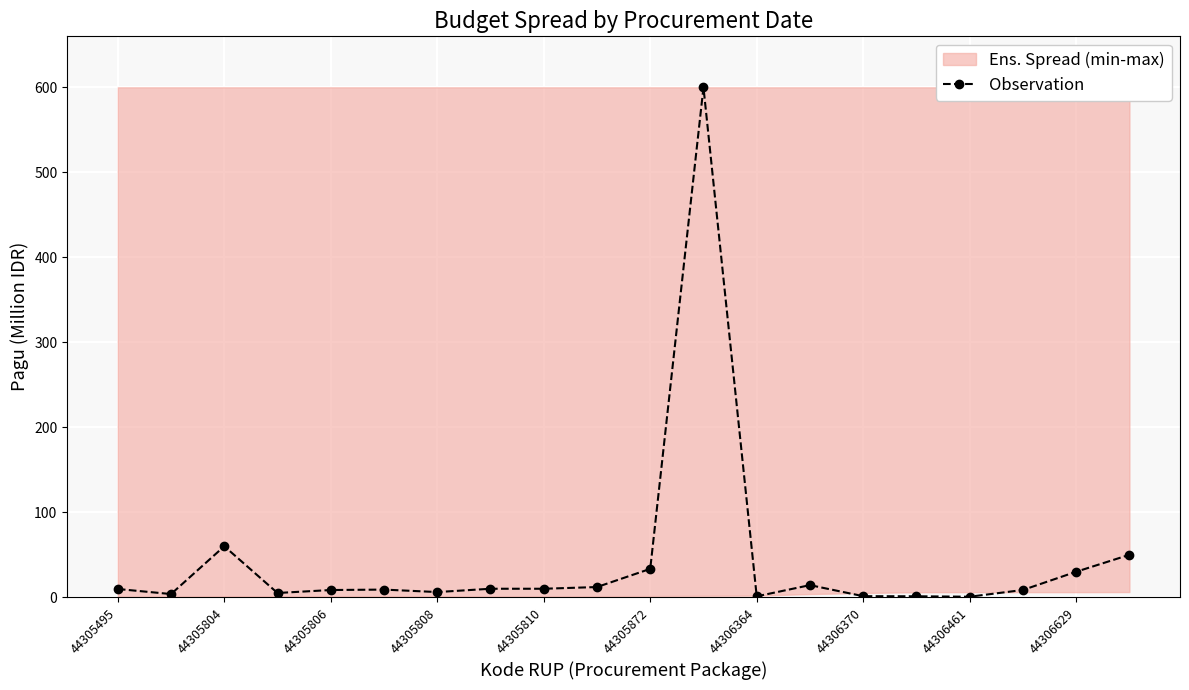

What is the average value?

43.7